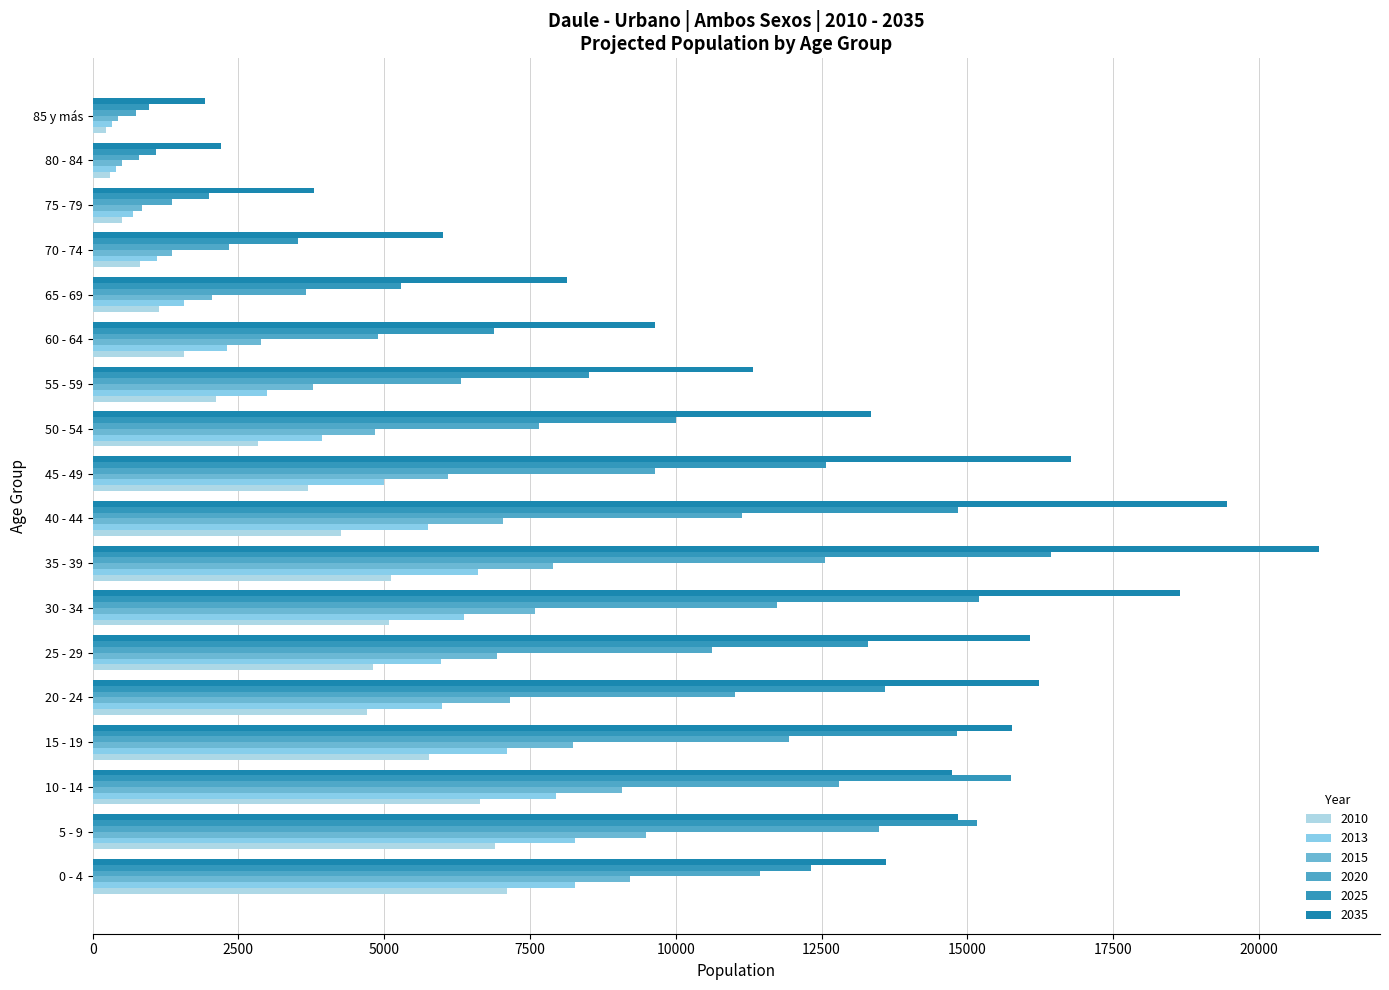

The value of 2025 at 75 - 79 is 2906. True or false?

False